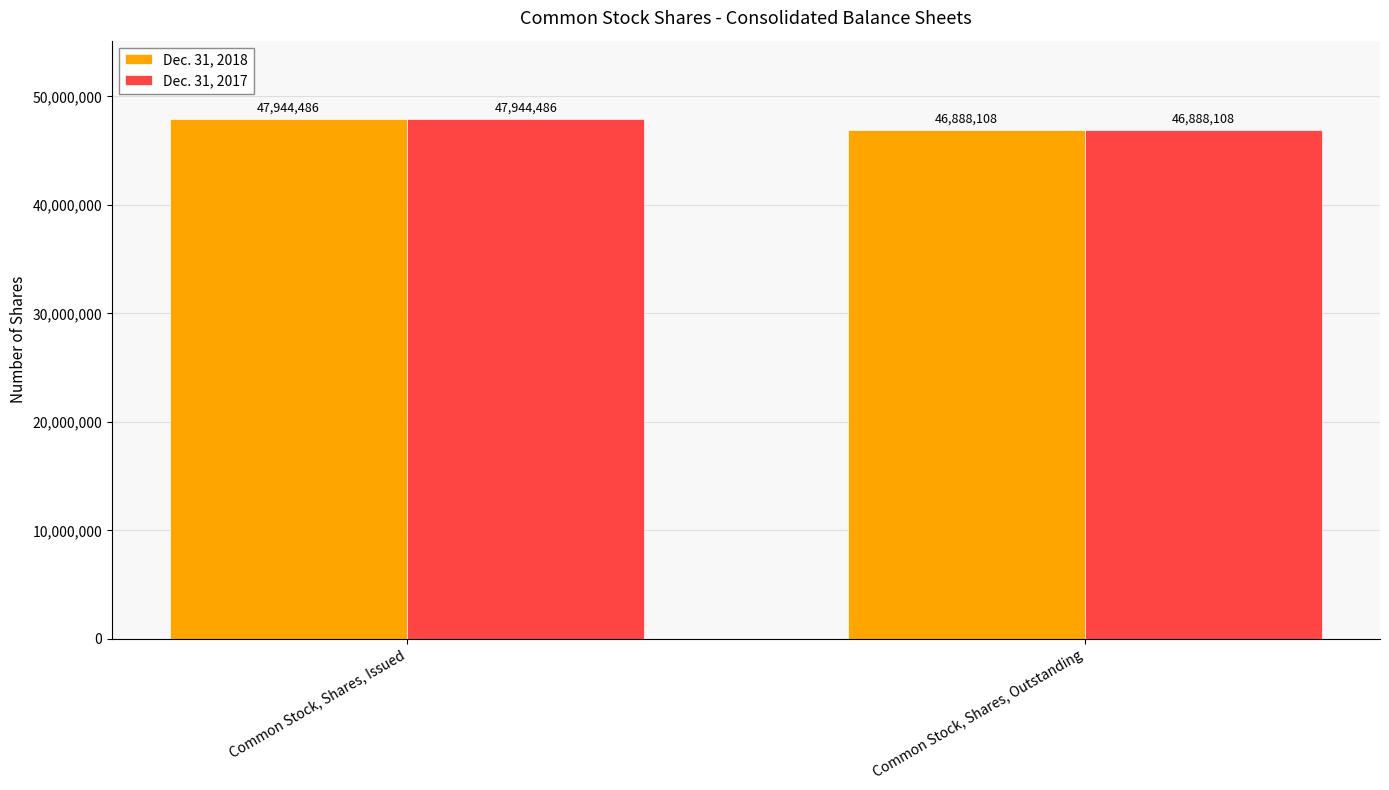

What is the approximate value of Dec. 31, 2018 at Common Stock, Shares, Outstanding?

46888108